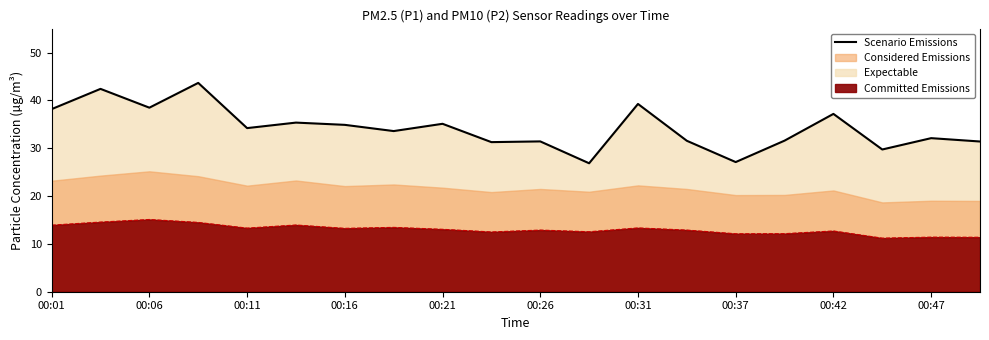

What is the ratio of the value at 00:06 to the value at 13?

1.3